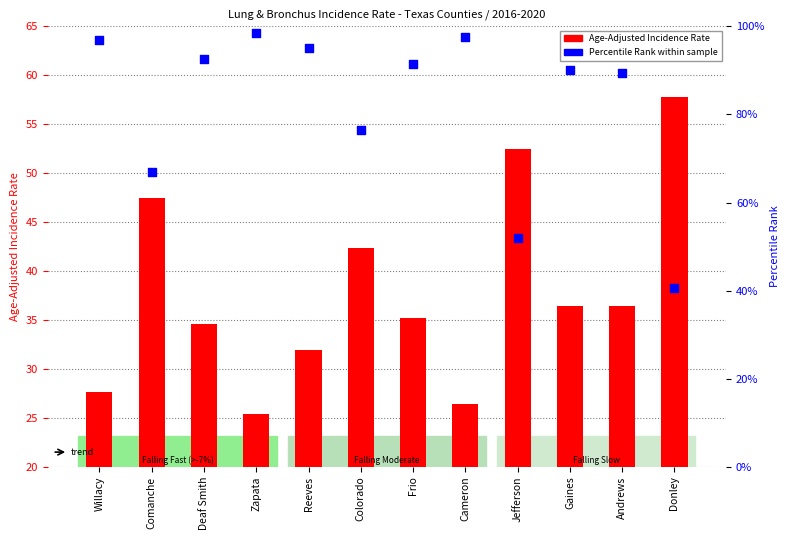

Which series contains the lowest Y value?

Age-Adjusted Rate